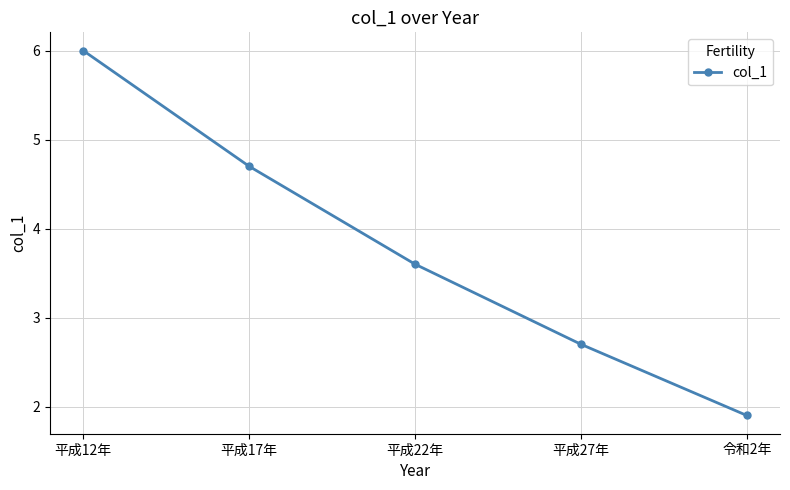

What position from the right is 令和2年?

1